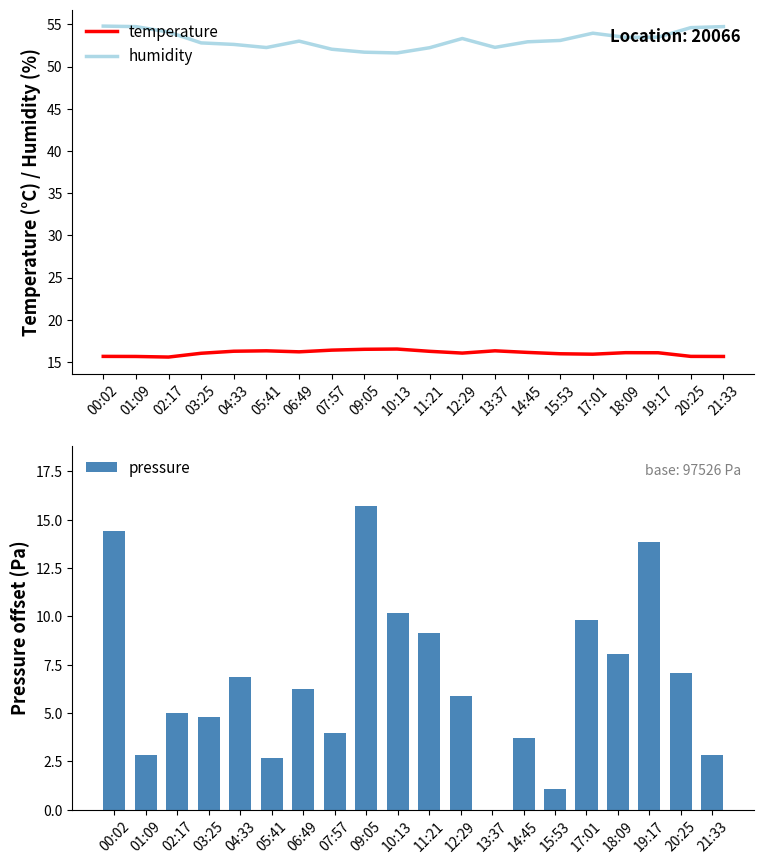

Which category has the highest value across all series?

00:02